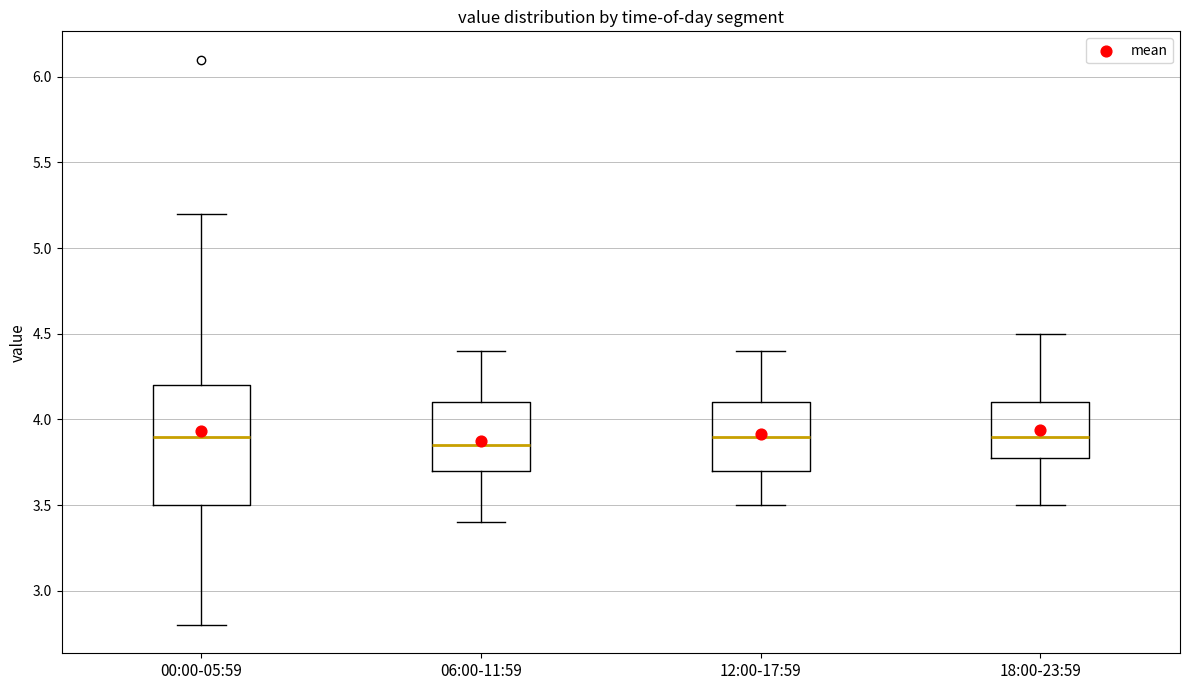

Reading left to right, read every box against the y-axis: the position of its median line, the range the box covers, and the ends of its whiskers. The values are not printed on the chart, so give them approximately, as read against the axis.

00:00-05:59: median 3.90, box 3.50 to 4.20, whiskers 2.80 to 5.20
06:00-11:59: median 3.85, box 3.70 to 4.10, whiskers 3.40 to 4.40
12:00-17:59: median 3.90, box 3.70 to 4.10, whiskers 3.50 to 4.40
18:00-23:59: median 3.90, box 3.80 to 4.10, whiskers 3.50 to 4.50